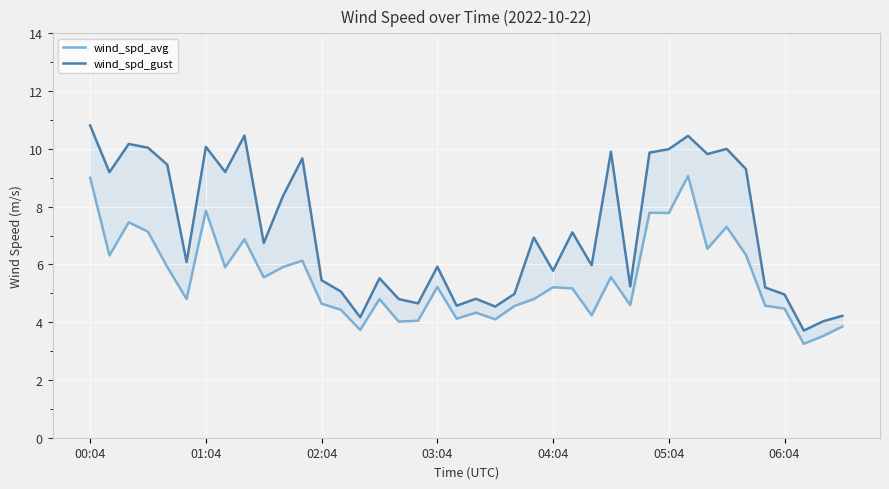

What is the minimum value shown in the chart?

3.2